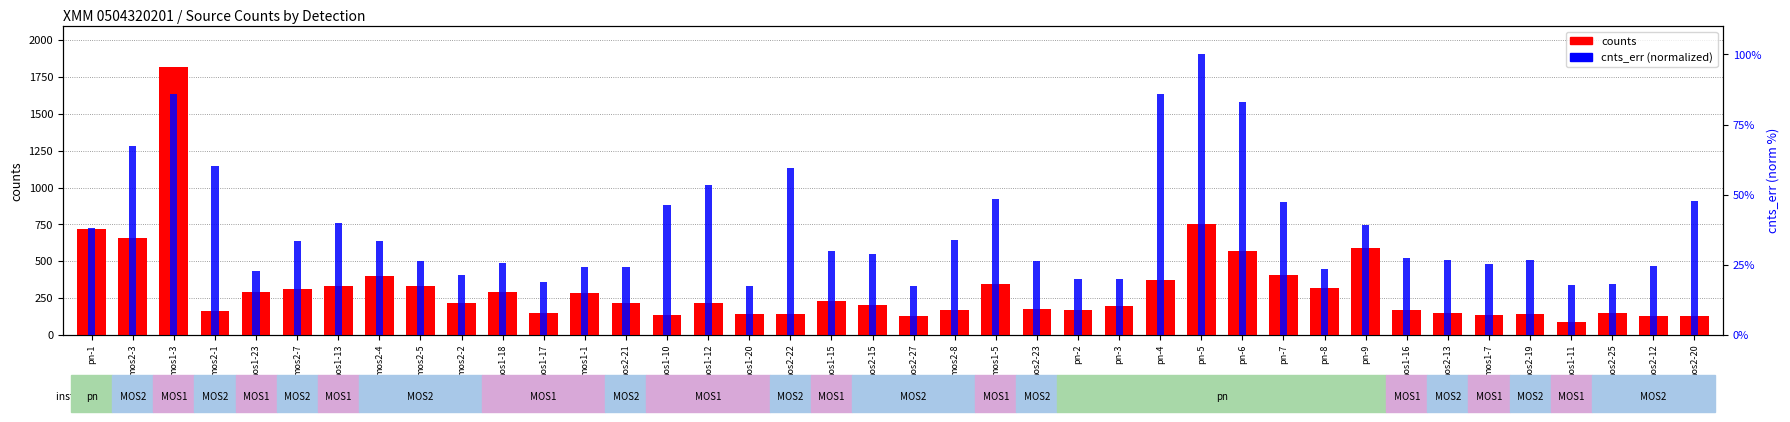

At which label does counts reach its peak?

mos1-3